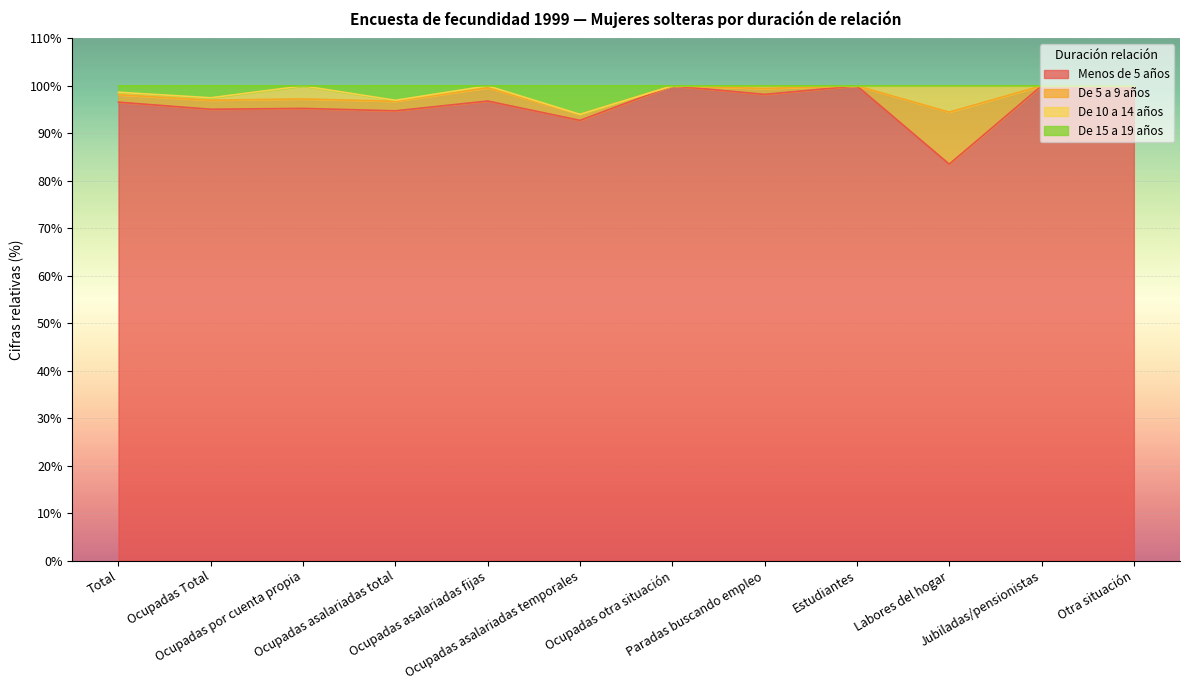

What is the approximate value of Menos de 5 años at Ocupadas asalariadas total?

94.7